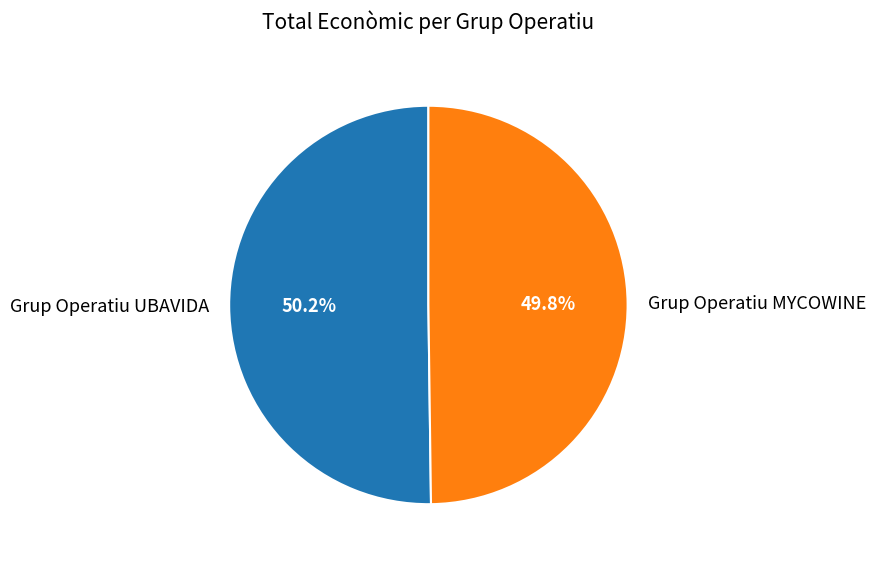

What is the total percentage of Grup Operatiu MYCOWINE and Grup Operatiu UBAVIDA?

100.0%